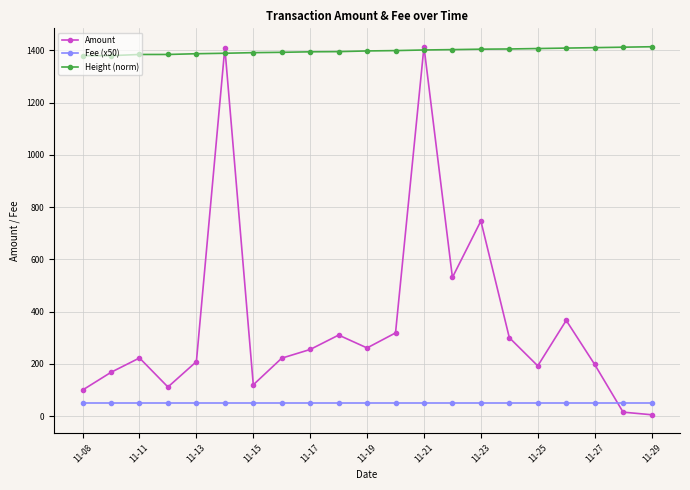

Which series has the largest range (max minus min)?

Amount